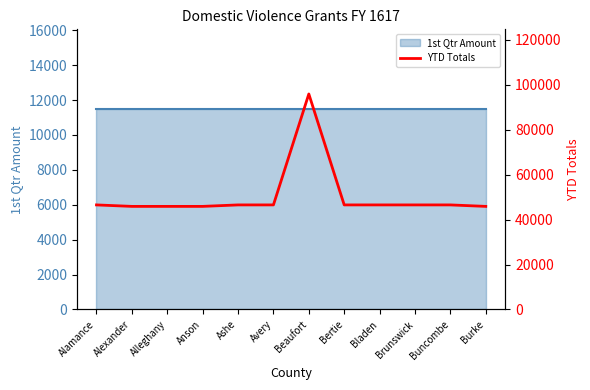

What is the label of the 3rd point from the left?

Alleghany